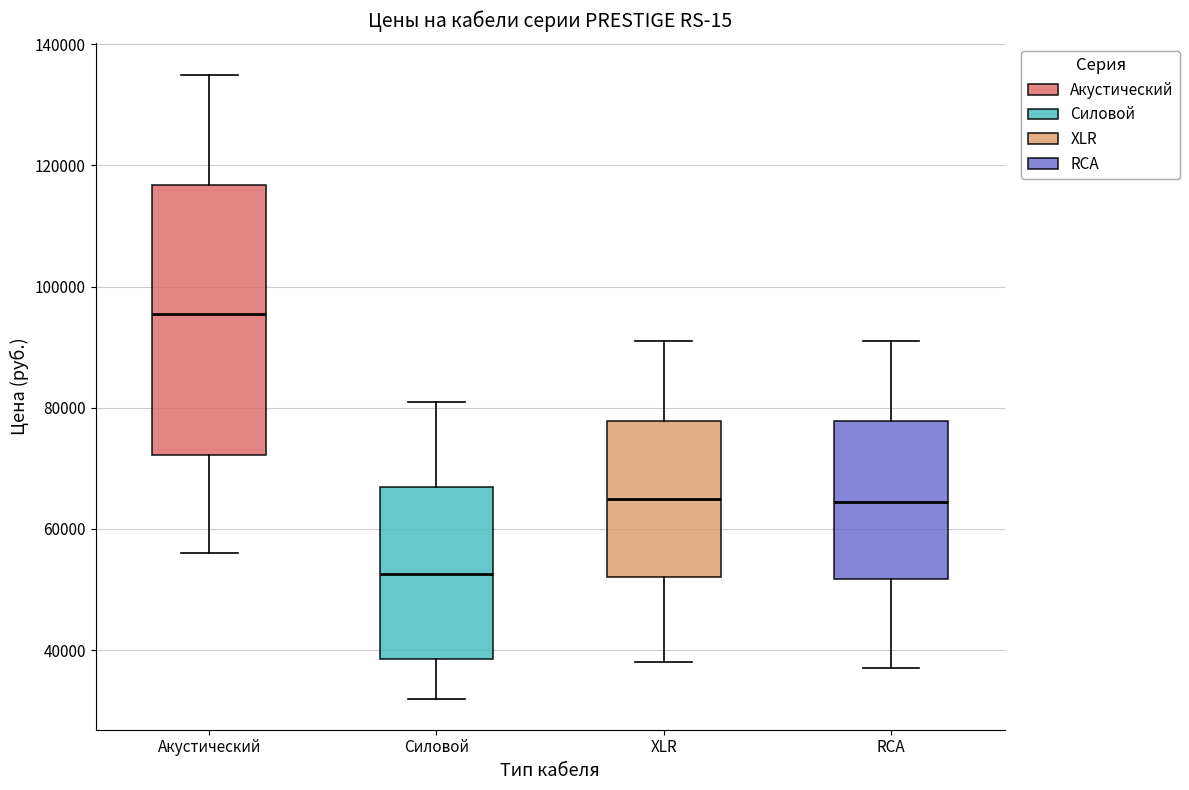

Where does the lower whisker of the box for XLR end on the y-axis? The values are not printed on the chart, so give them approximately, as read against the axis.

38000